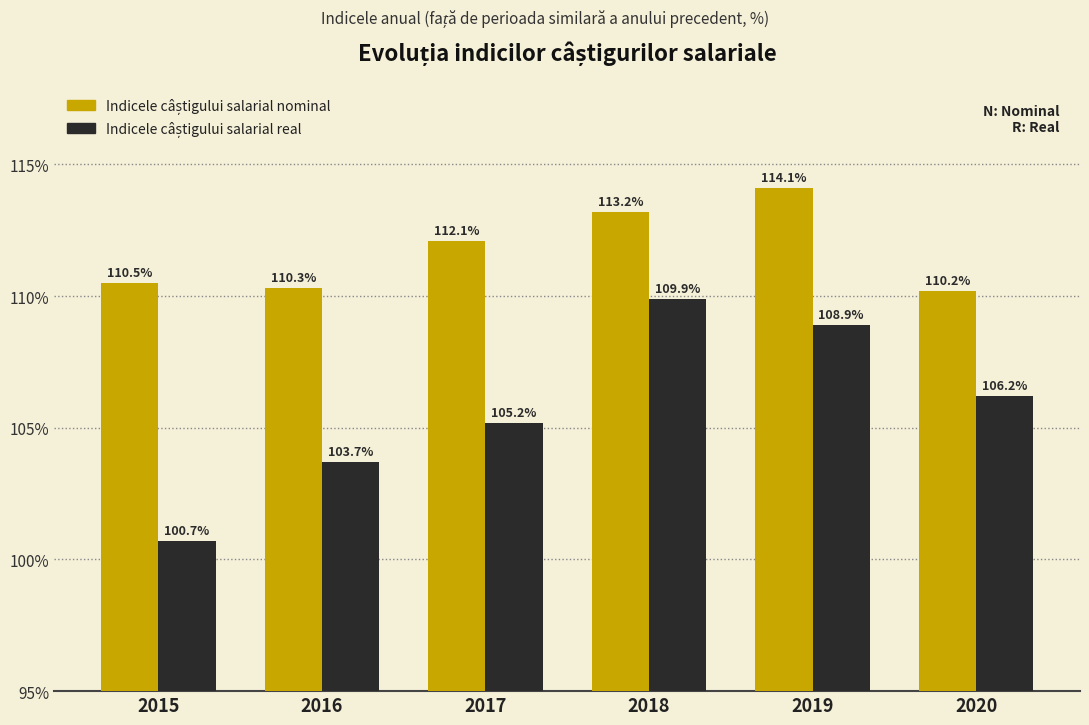

Which label corresponds to the largest value in the chart?

2019